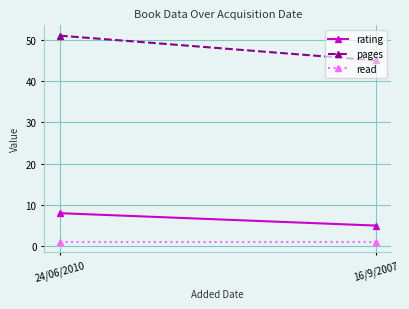

Rank the series at 16/9/2007 from highest to lowest value.

pages, rating, read